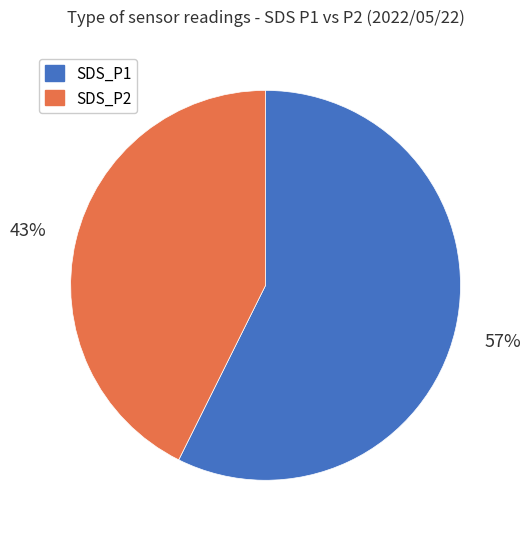

Is the sum of SDS_P1 and SDS_P2 greater than half?

Yes